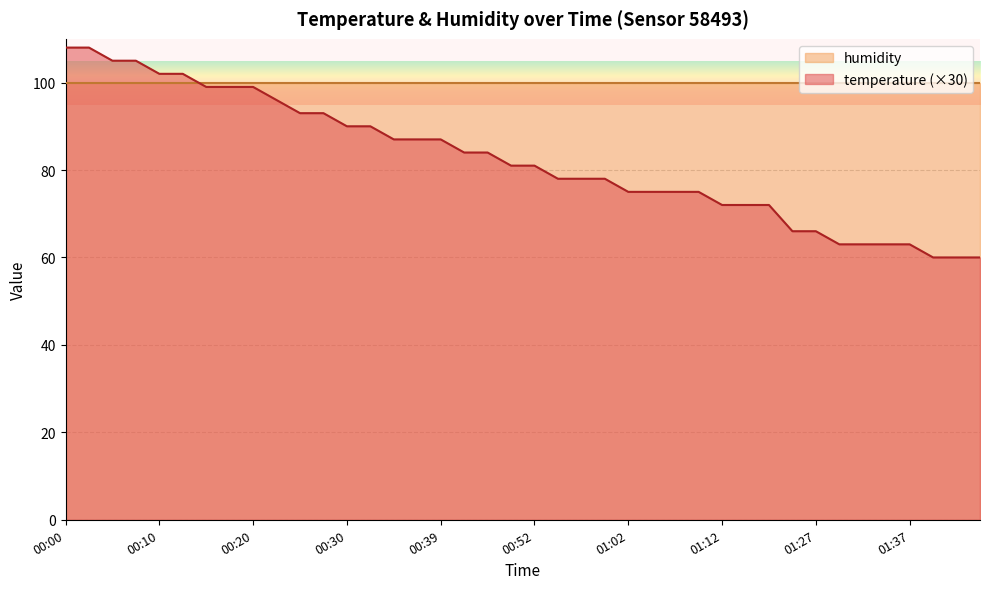

At which category does the chart reach its minimum across all series?

01:39